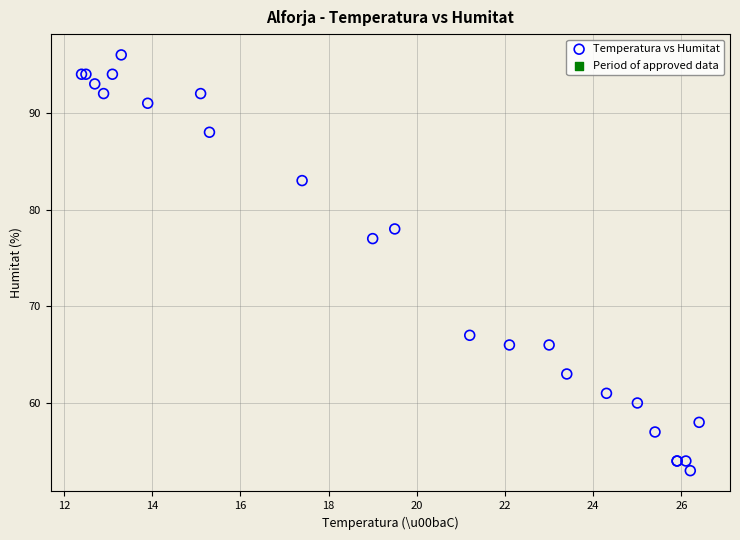

What Y value in the scatter plot is closest to 74?

77